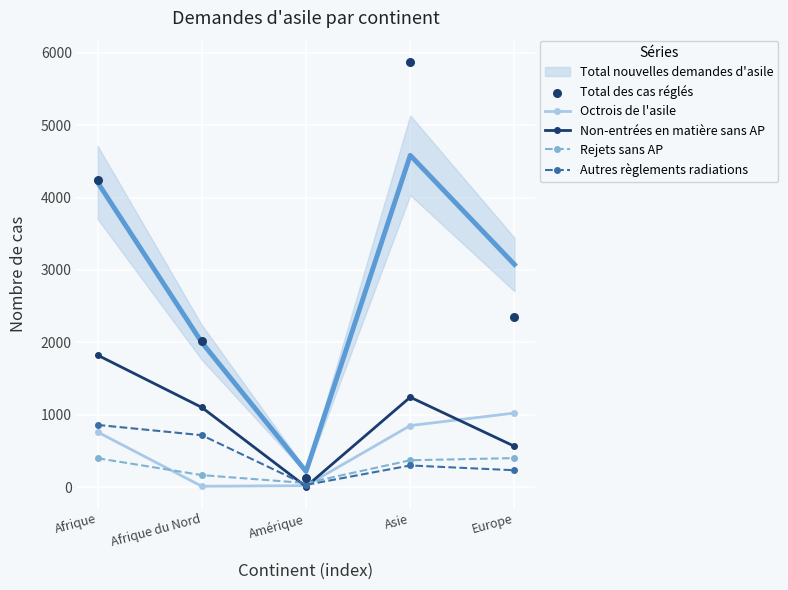

How many interior local valleys does the Autres règlements radiations series have?

1